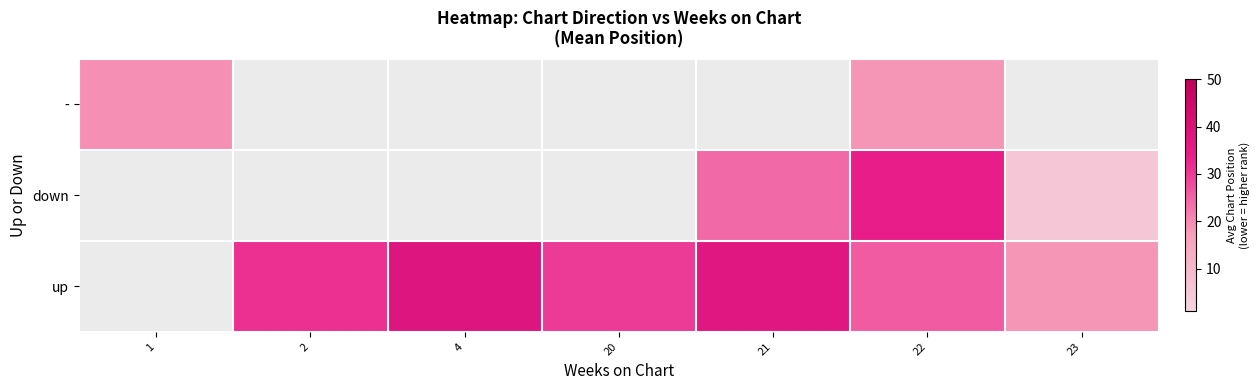

The row_0 series shows 18.5 at 22. True or false?

True